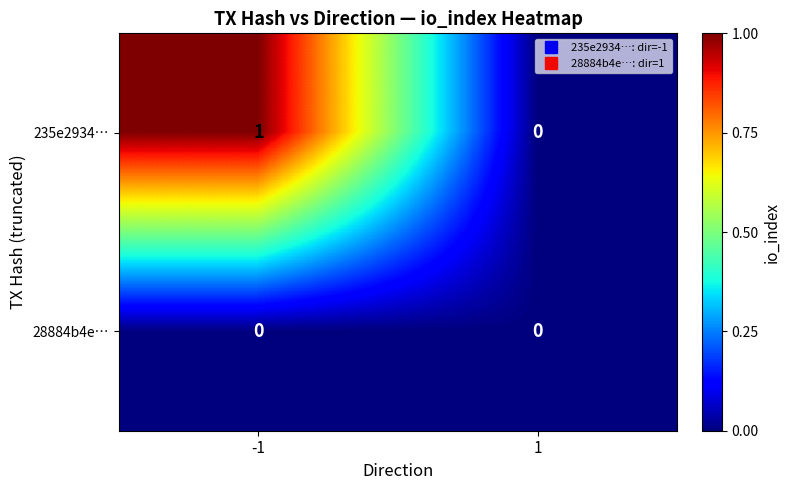

True or false: 28884b4e… has a value of 0 at -1.

True